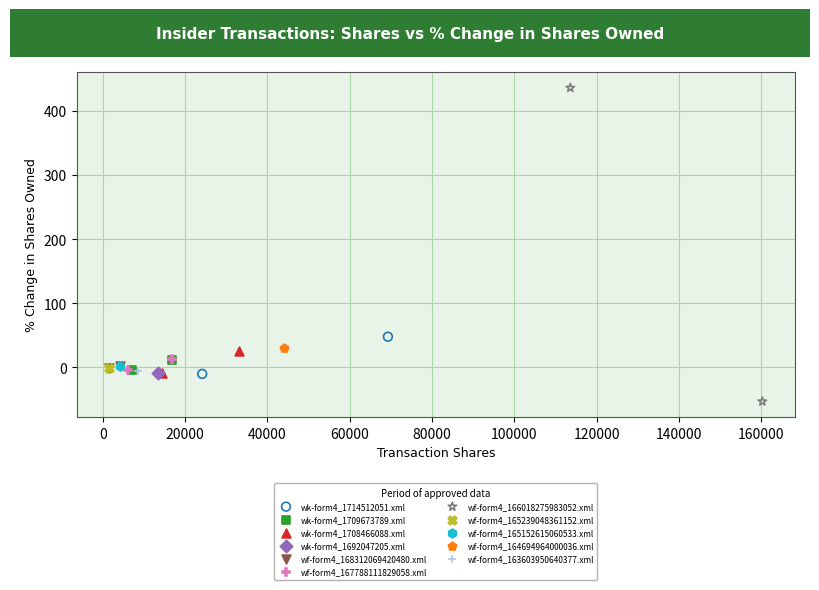

Which series contains the lowest Y value?

wf-form4_166018275983052.xml